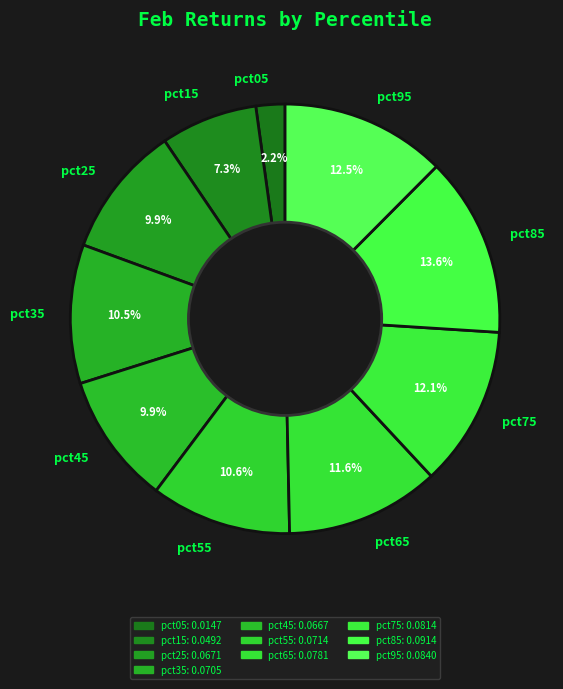

Between pct85 and pct95, which is larger?

pct85